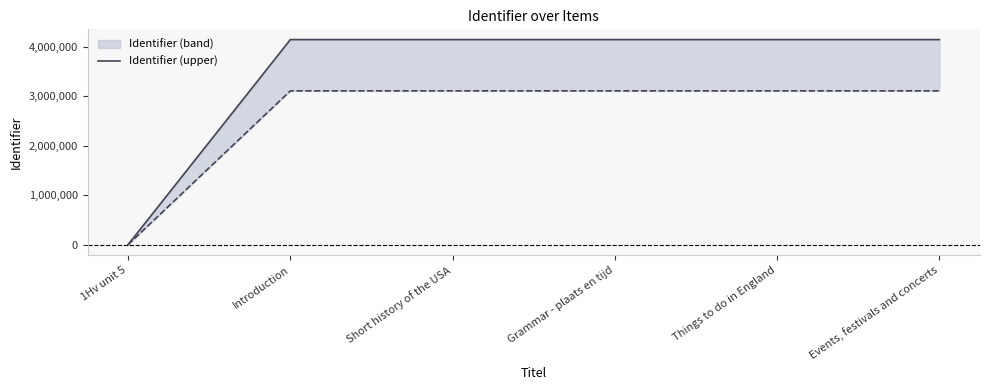

What is the label of the 4th point from the right?

Short history of the USA